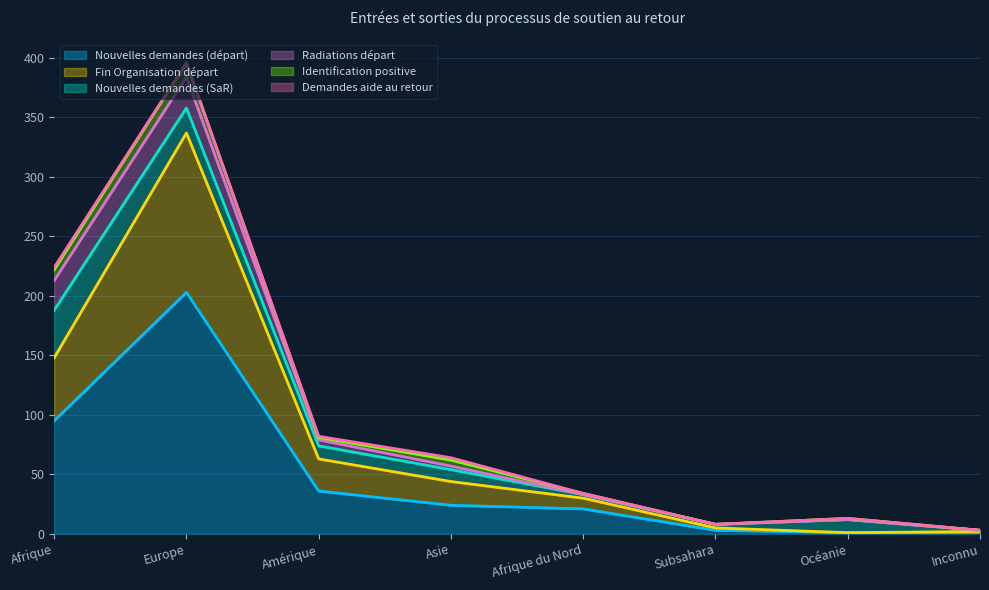

What is the difference between the maximum and second lowest values in the Nouvelles demandes (départ) series?

202